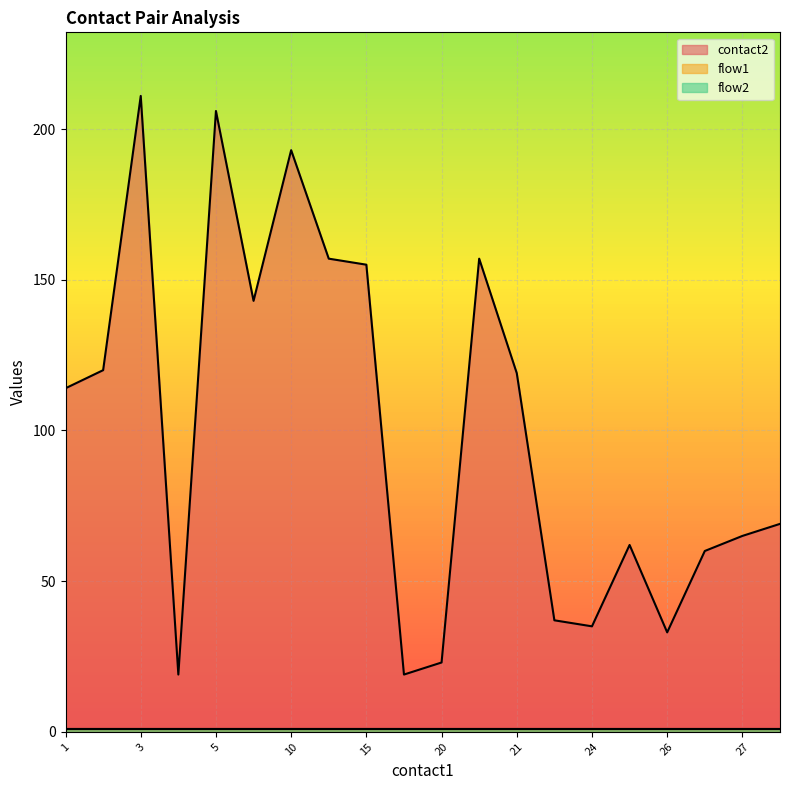

List the series in order of their peak value, highest first.

contact2, flow1, flow2